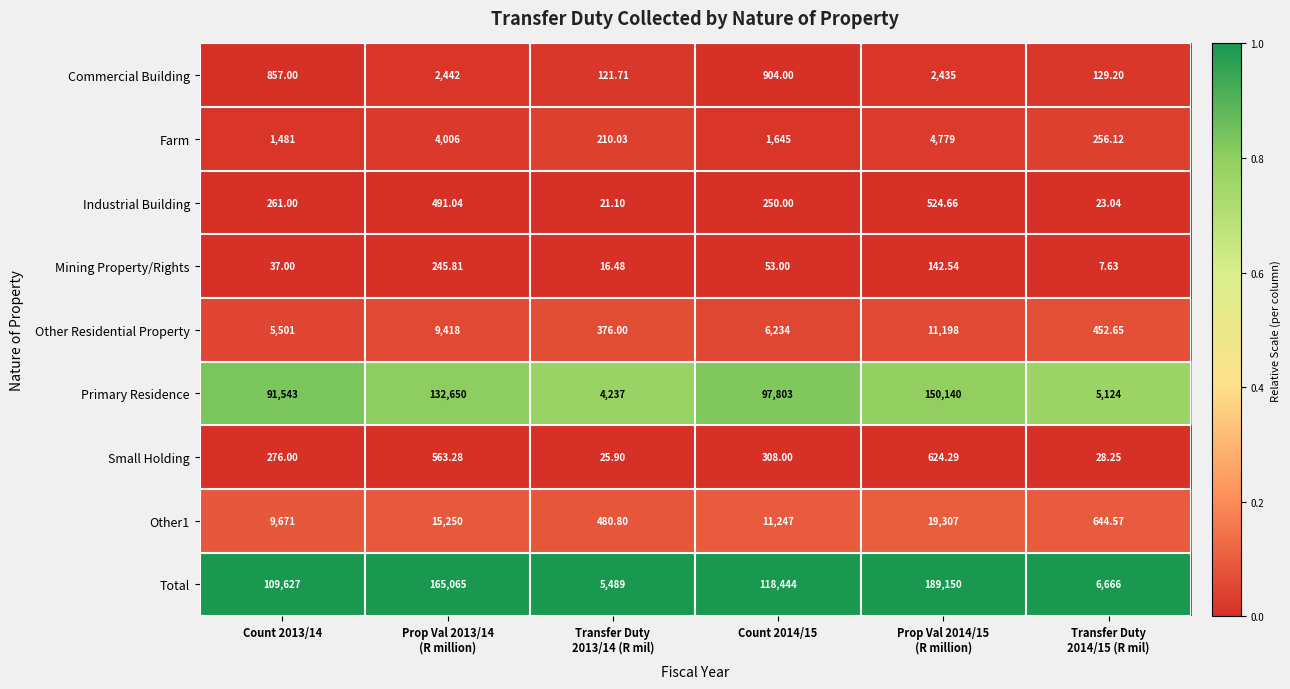

What is the maximum value shown in the chart?

189150.0